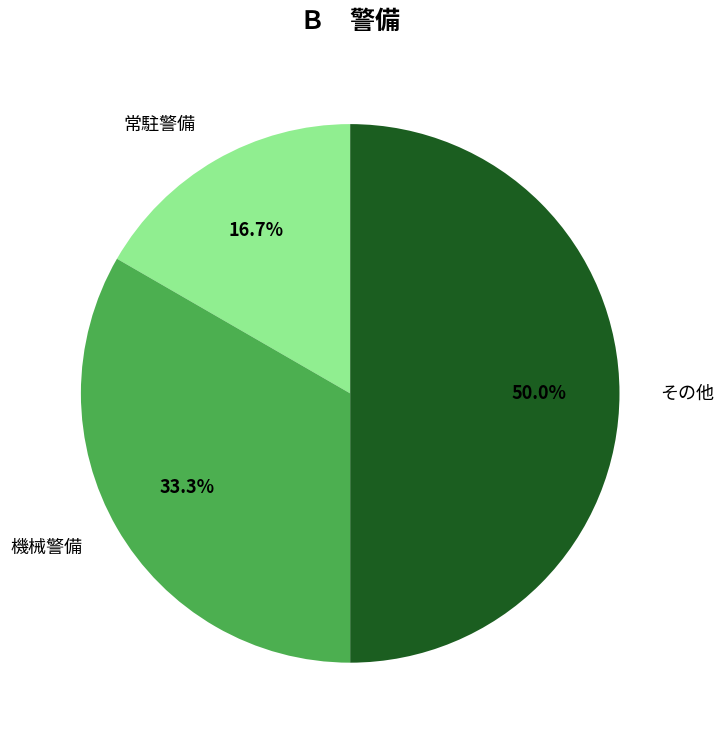

Does 常駐警備 represent more than half of the total?

No